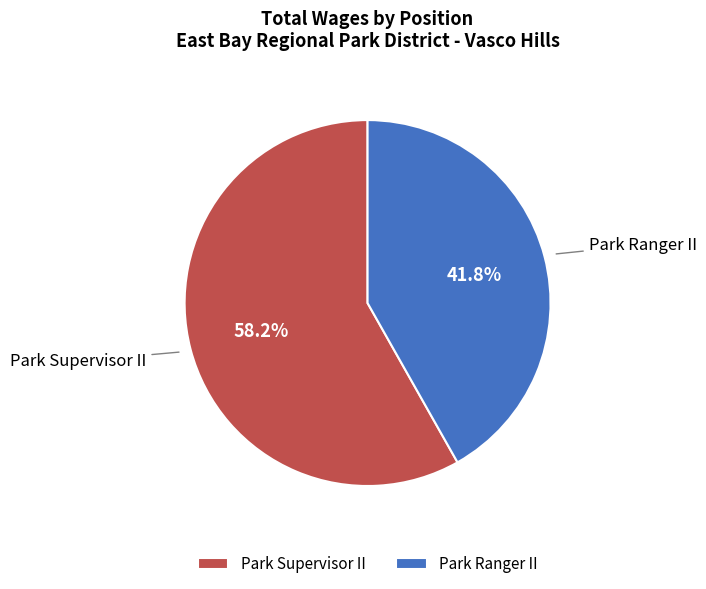

To the nearest percent, what percentage of the pie is Park Supervisor II?

58%